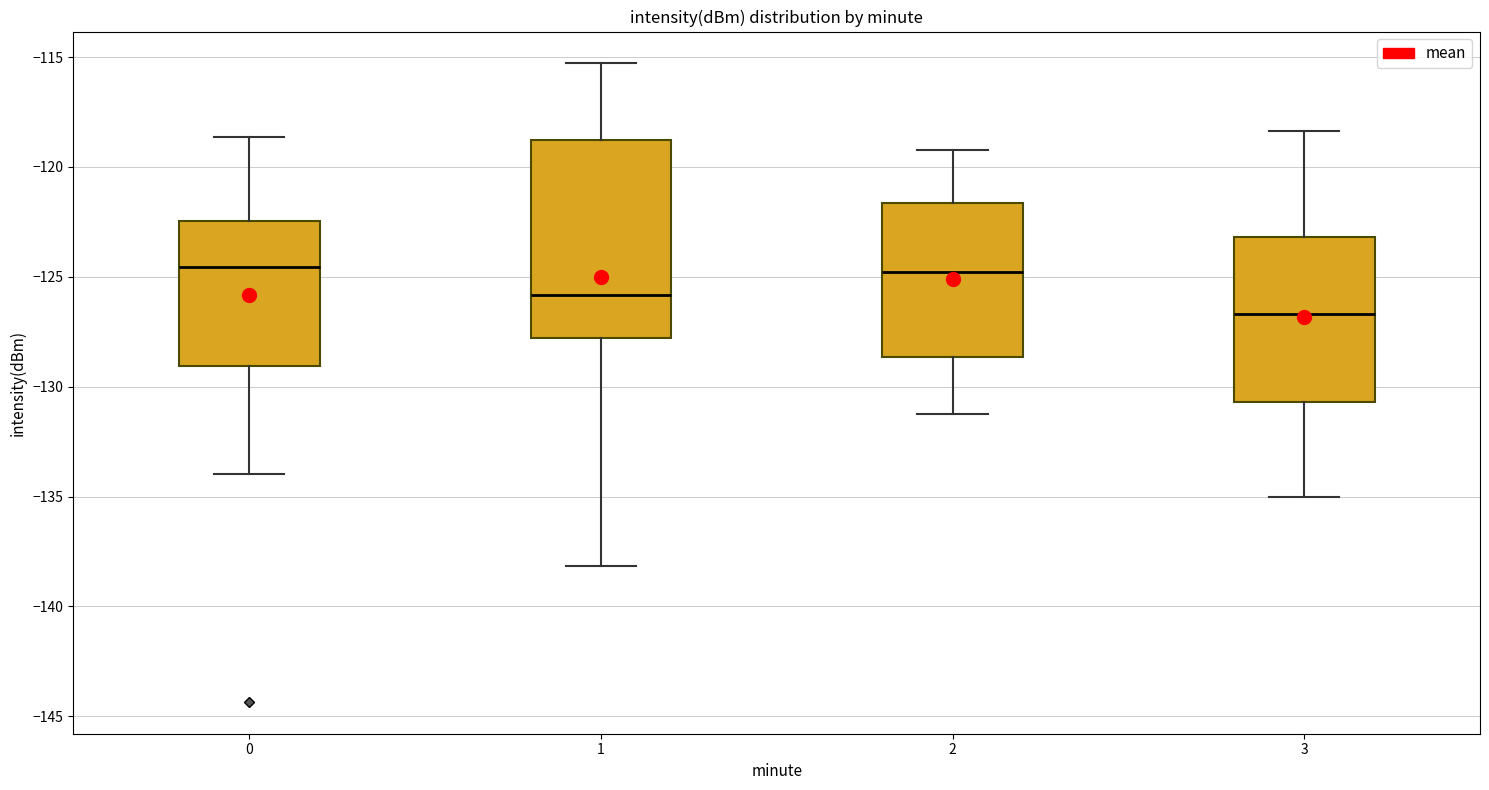

Reading left to right, read every box against the y-axis: the position of its median line, the range the box covers, and the ends of its whiskers. The values are not printed on the chart, so give them approximately, as read against the axis.

0: median -124.5, box -129.0 to -122.5, whiskers -134.0 to -118.5
1: median -126.0, box -128.0 to -119.0, whiskers -138.0 to -115.5
2: median -125.0, box -128.5 to -121.5, whiskers -131.0 to -119.0
3: median -126.5, box -130.5 to -123.0, whiskers -135.0 to -118.5